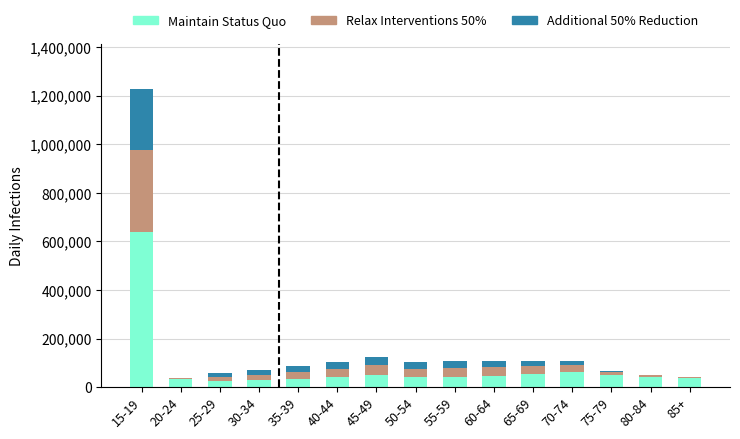

At which category is the sum across all series the highest?

15-19